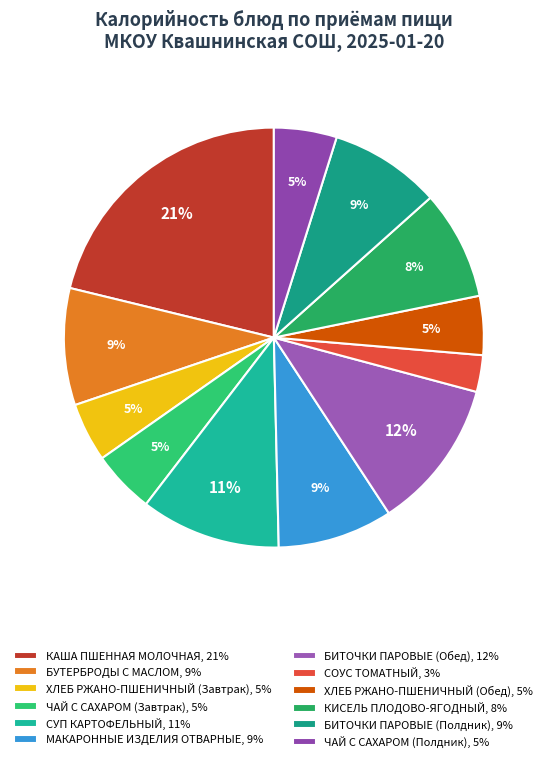

What percentage is NOT represented by БИТОЧКИ ПАРОВЫЕ (Обед)?

88.4%